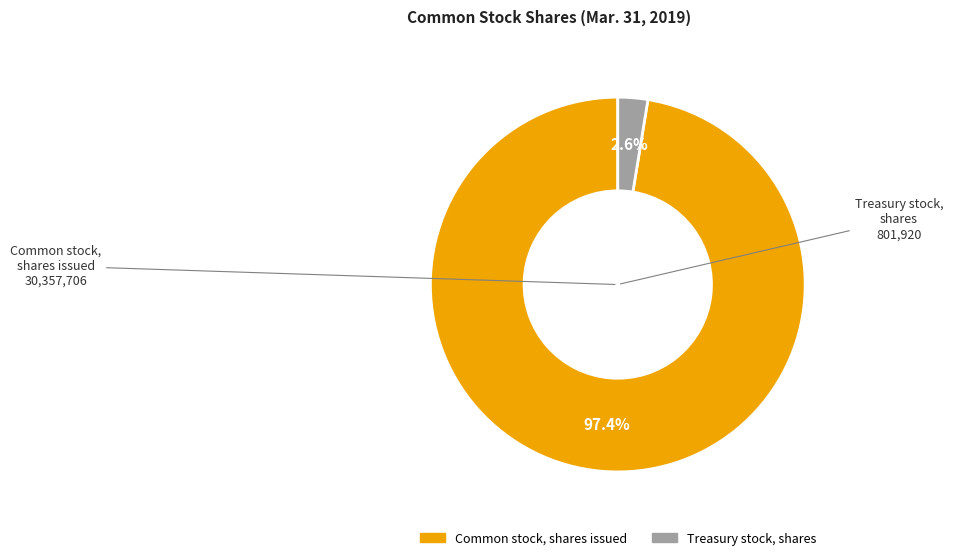

Between Common stock, shares issued and Treasury stock, shares, which is larger?

Common stock, shares issued